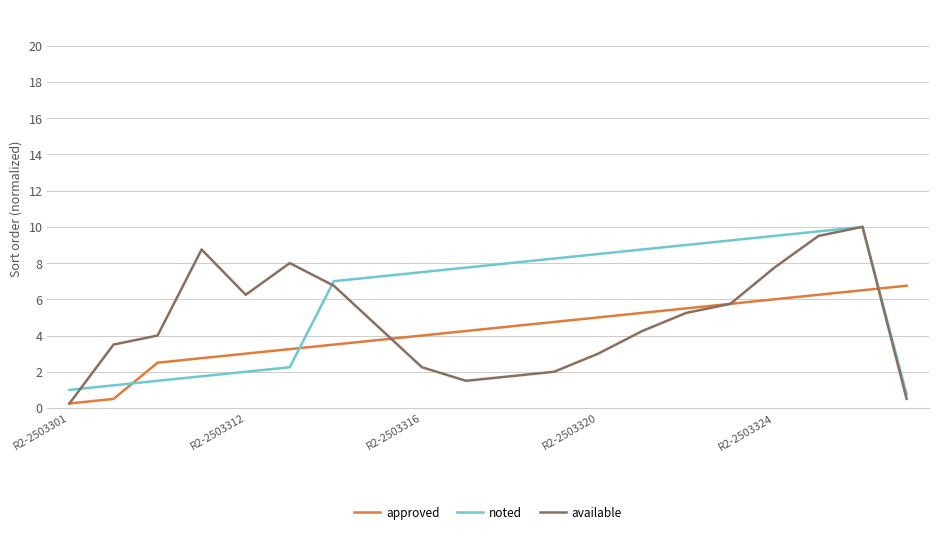

What is the lowest value of the noted series?

0.8